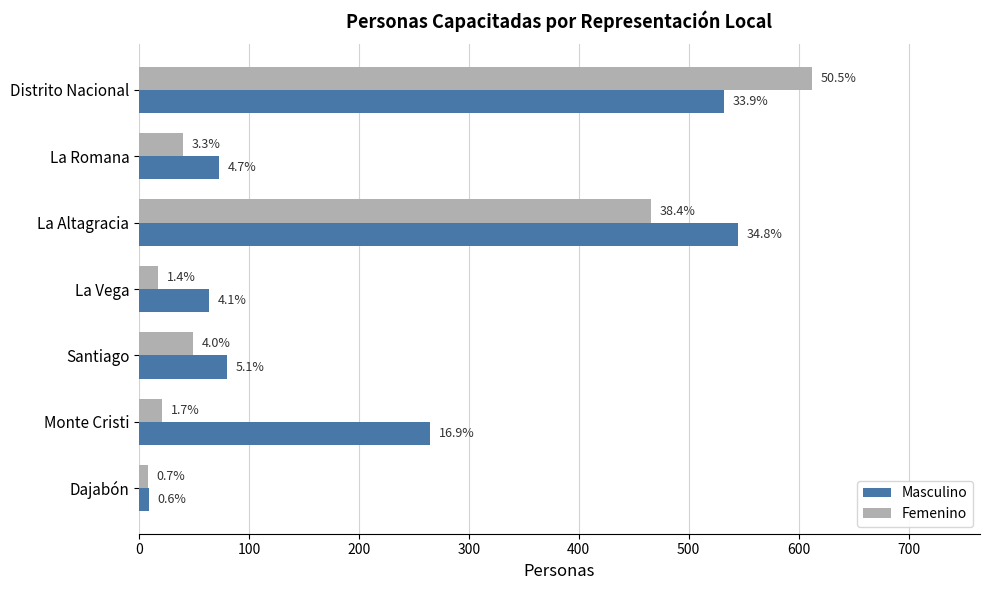

What are all the series names shown in the legend?

Masculino, Femenino